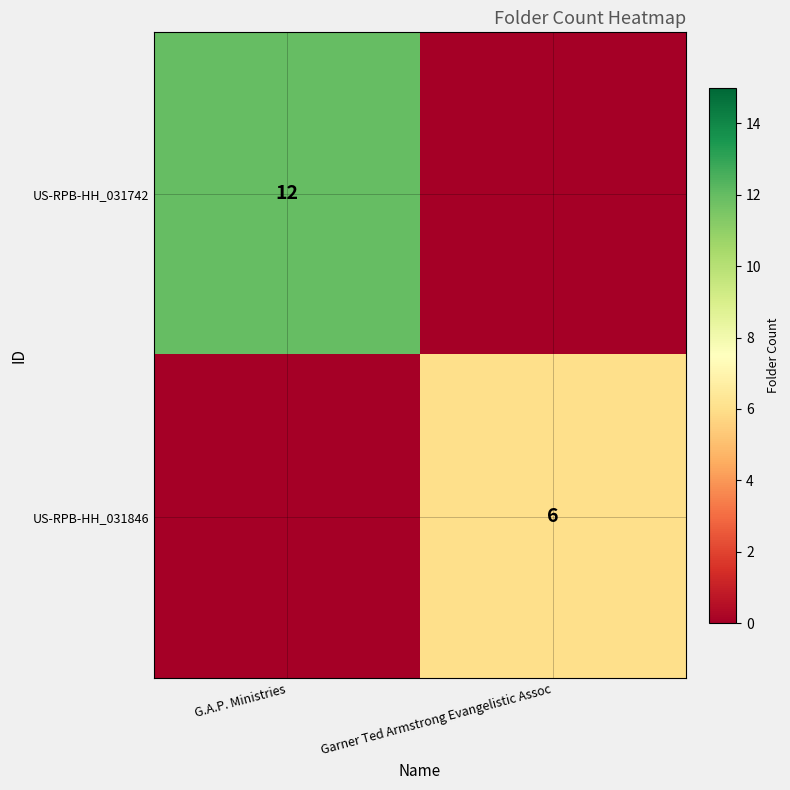

Is it true that US-RPB-HH_031846 equals 6 at Garner Ted Armstrong Evangelistic Assoc?

True